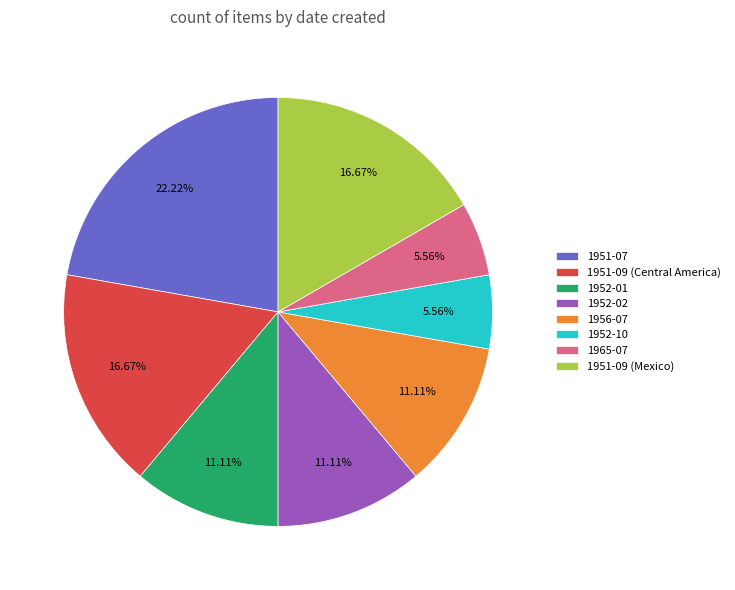

Do 1951-09 (Mexico) and 1951-09 (Central America) together represent more than half of the pie?

No